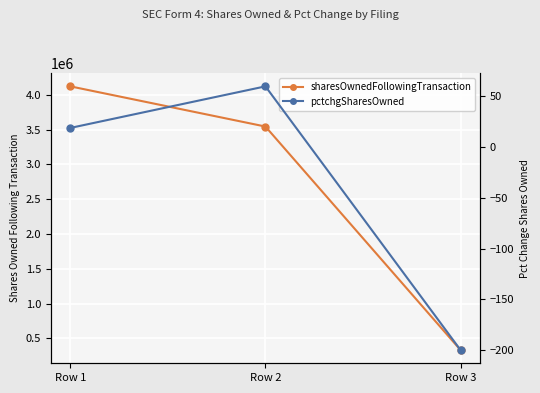

At which label does sharesOwnedFollowingTransaction reach its minimum?

Row 3